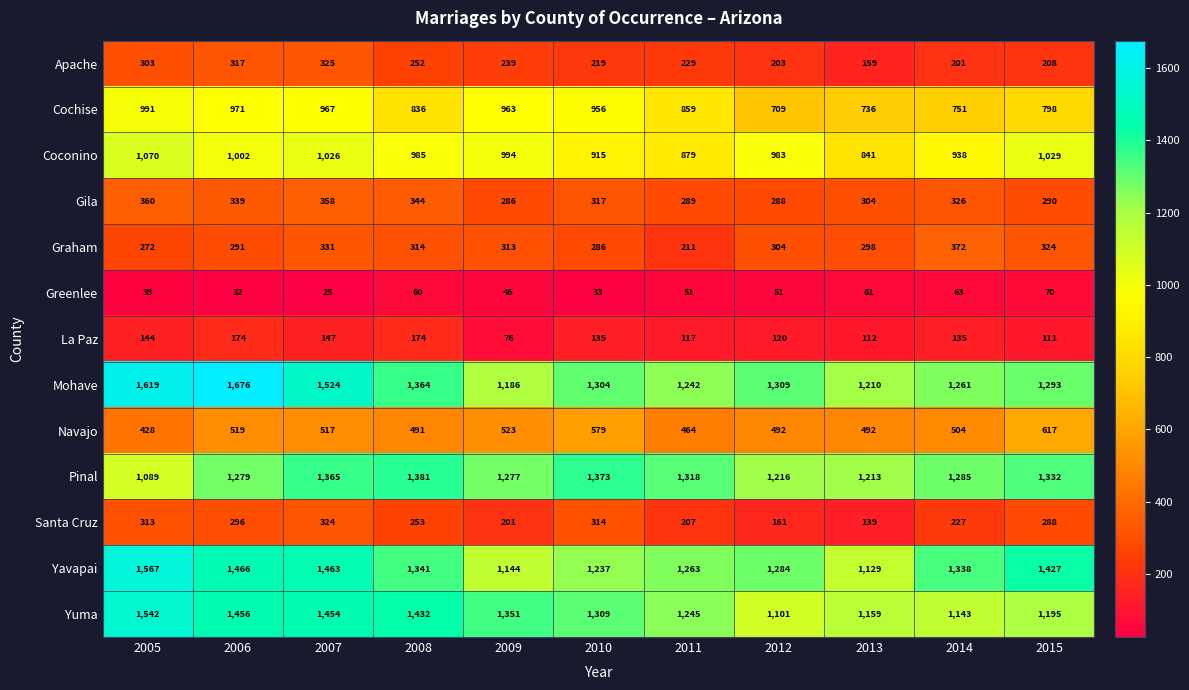

Which series has the largest range (max minus min)?

Mohave